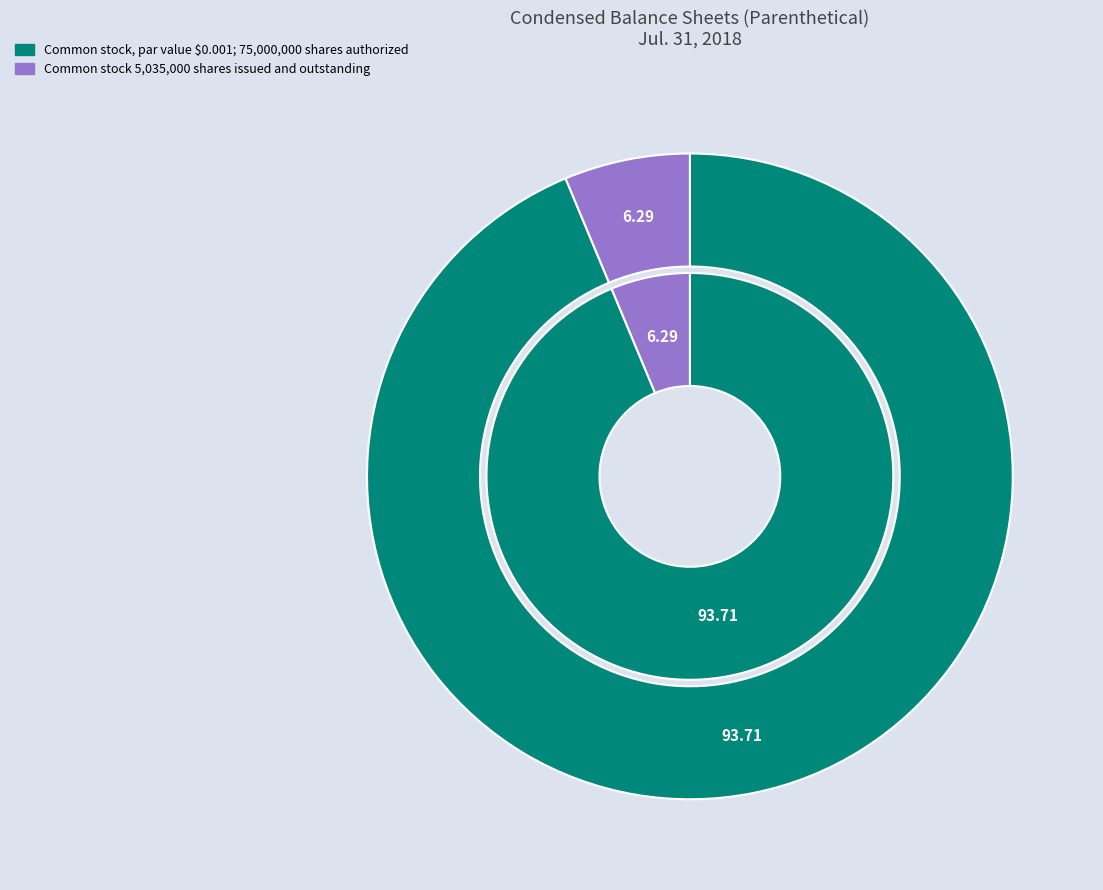

To the nearest percent, what is the combined percentage of Common stock, par value $0.001; 75,000,000 shares authorized and Common stock 5,035,000 shares issued and outstanding?

100%